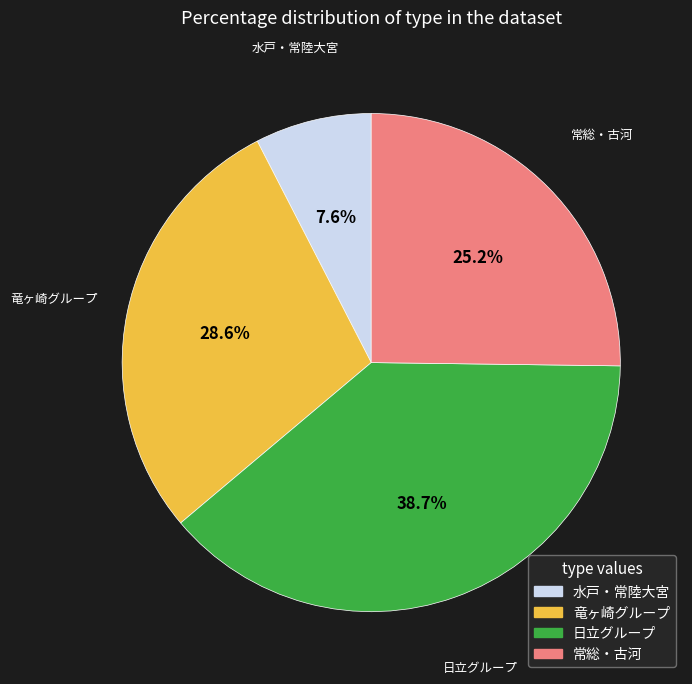

How many segments does this pie chart have?

4